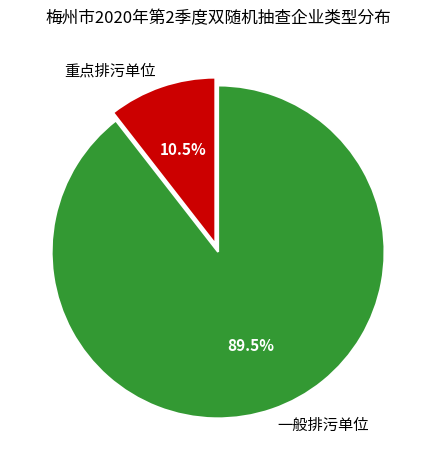

Which category accounts for the majority?

一般排污单位